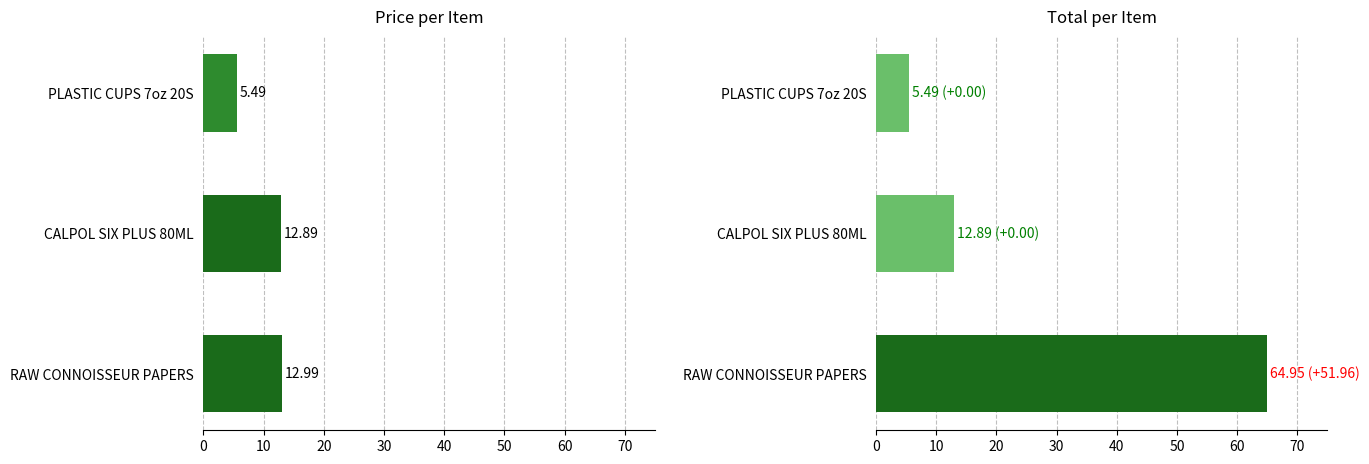

What is the difference between the maximum and second lowest values in the Total series?

52.1